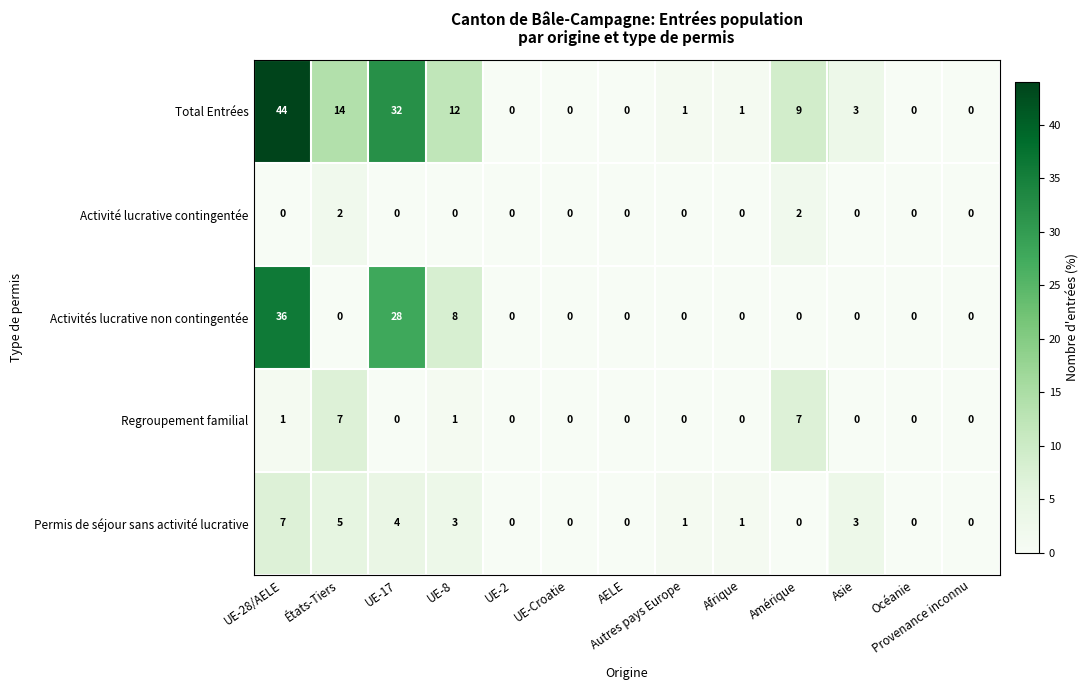

The value of Activités lucrative non contingentée at Océanie is 0. True or false?

True